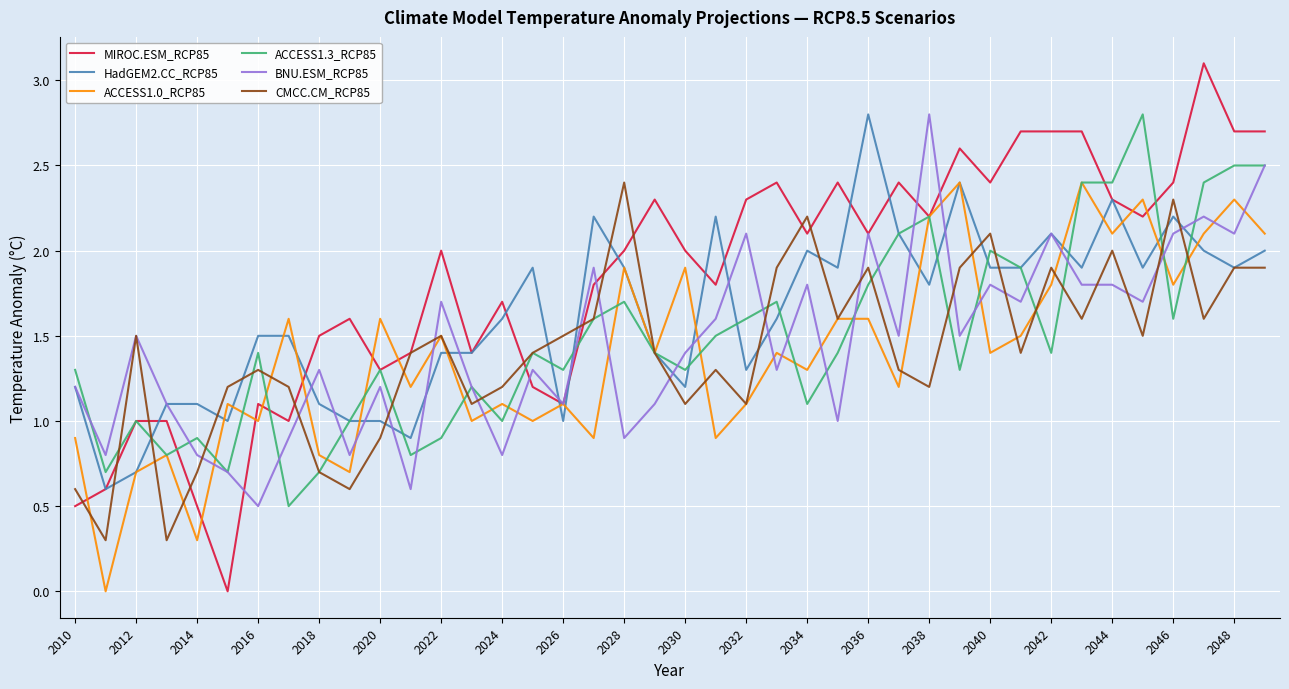

What is the highest value of the BNU.ESM_RCP85 series?

2.8